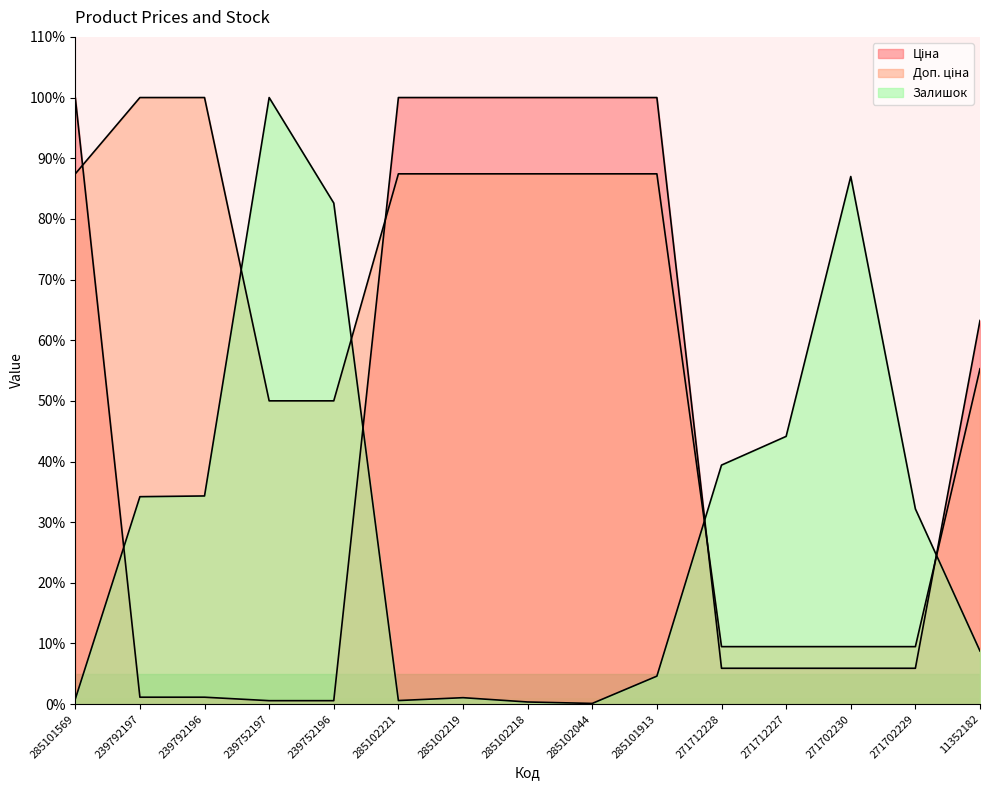

List the series in order of their peak value, highest first.

Ціна, Доп. ціна, Залишок